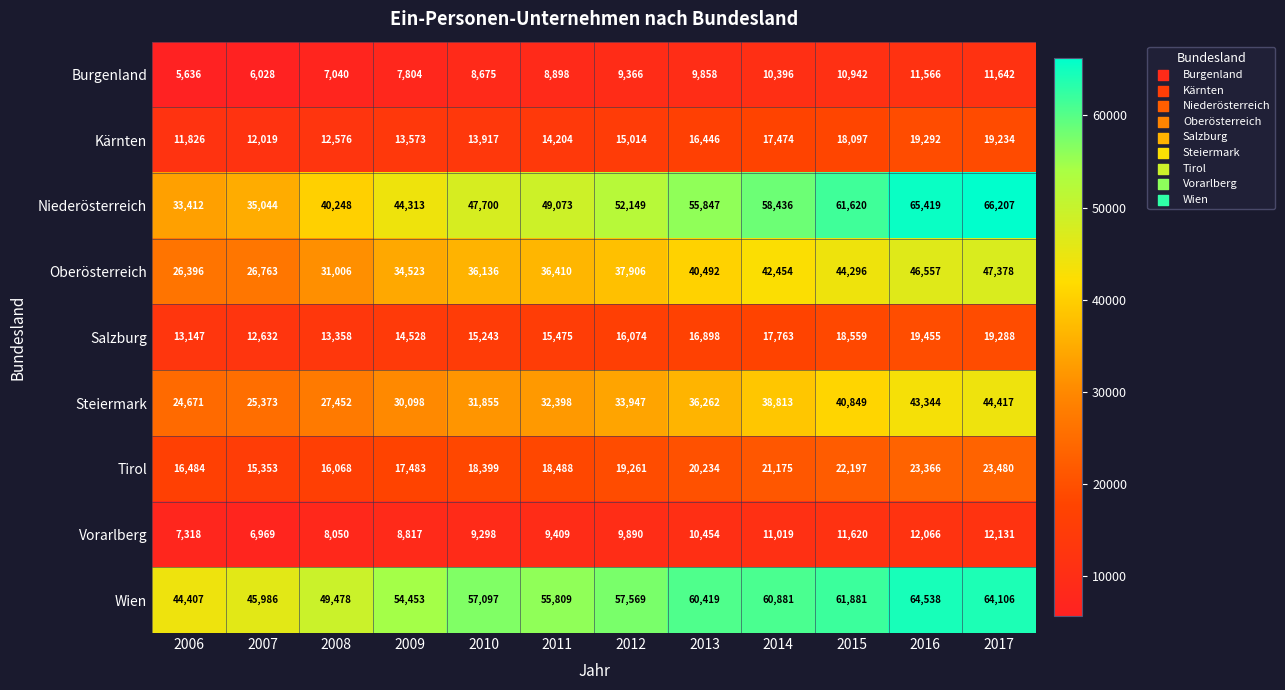

At which category does the chart reach its peak across all series?

2017